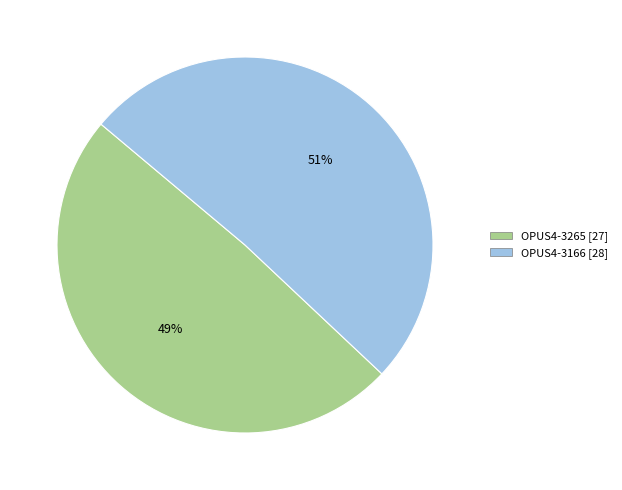

Between OPUS4-3166 and OPUS4-3265, which is larger?

OPUS4-3166